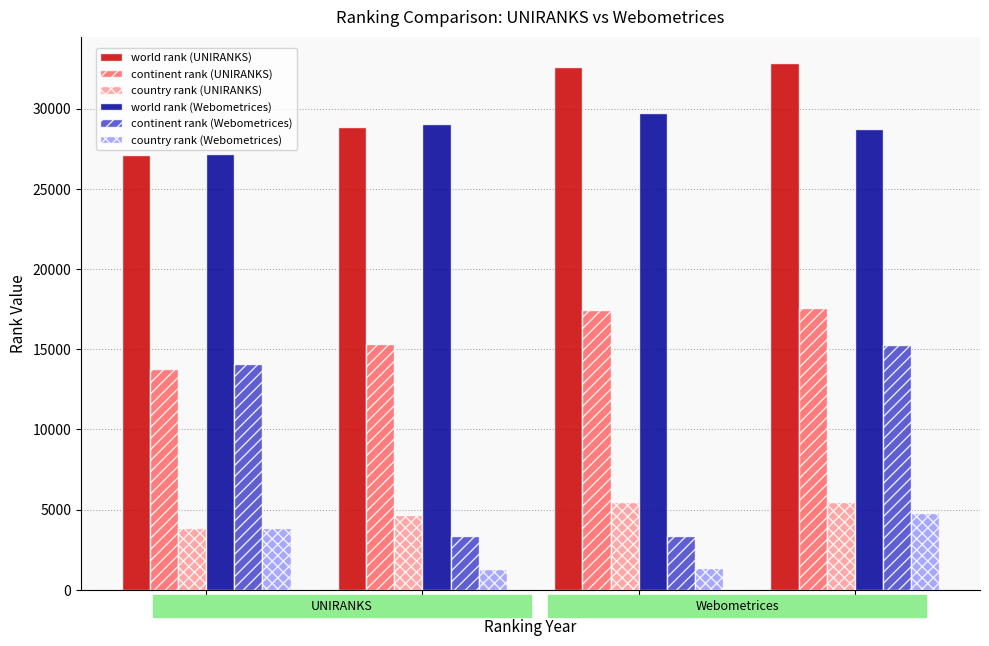

Count the number of data series in this chart.

6